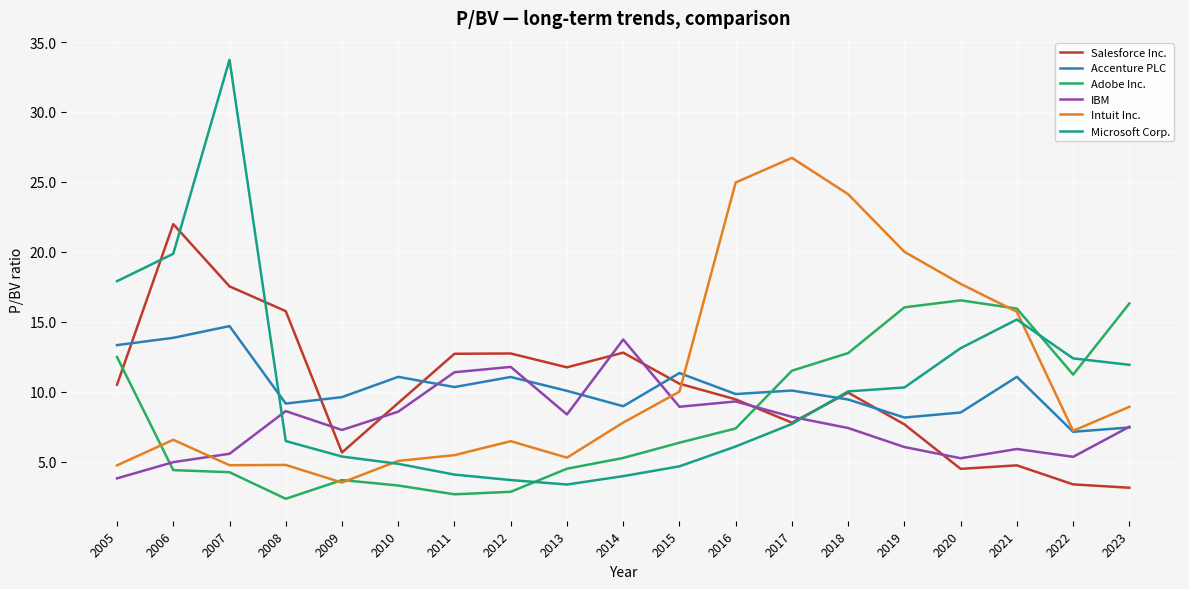

At which label does Intuit Inc. first exceed 7?

2014